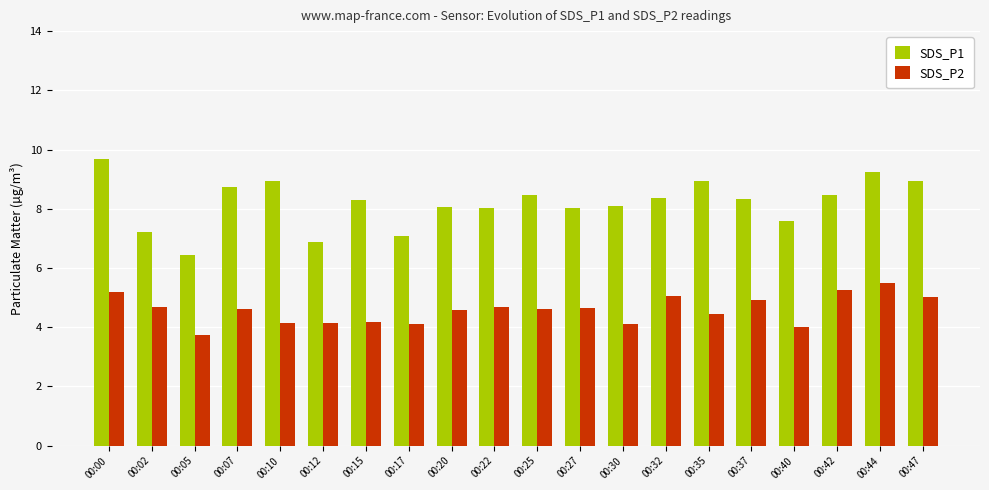

Rank the series by their maximum value, from lowest to highest.

SDS_P2, SDS_P1